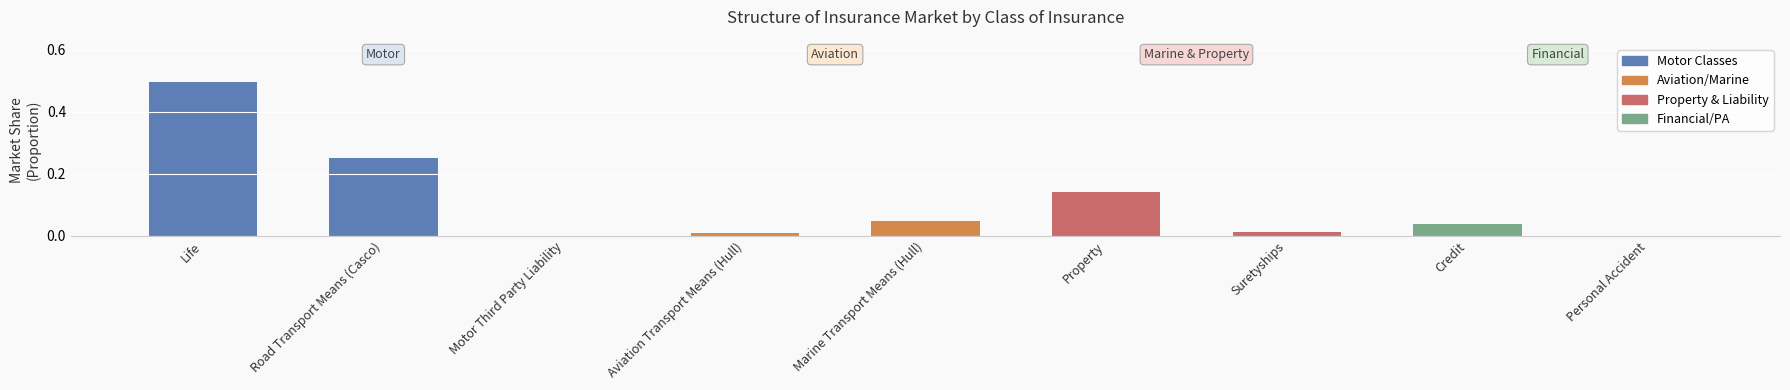

What is the sum of all values?

1.0